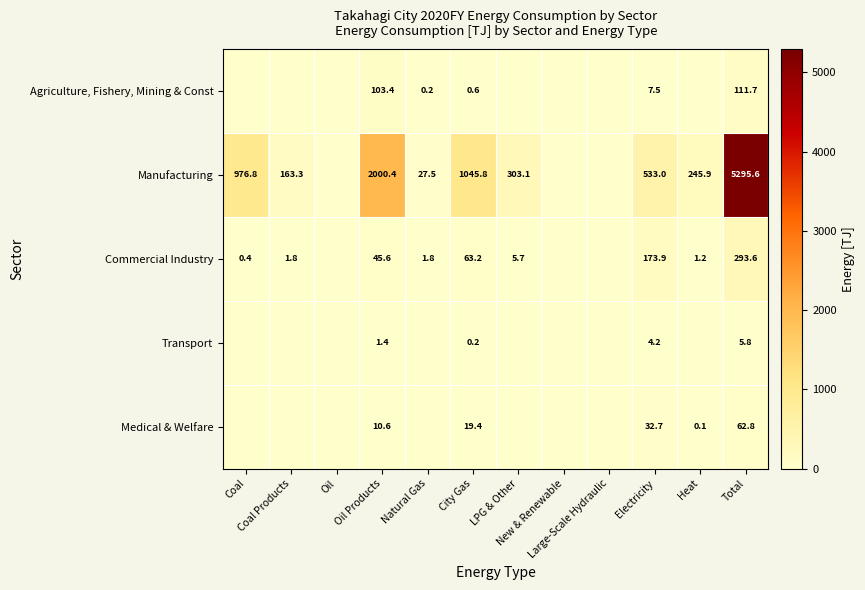

Between Oil and Electricity, which is larger?

Electricity